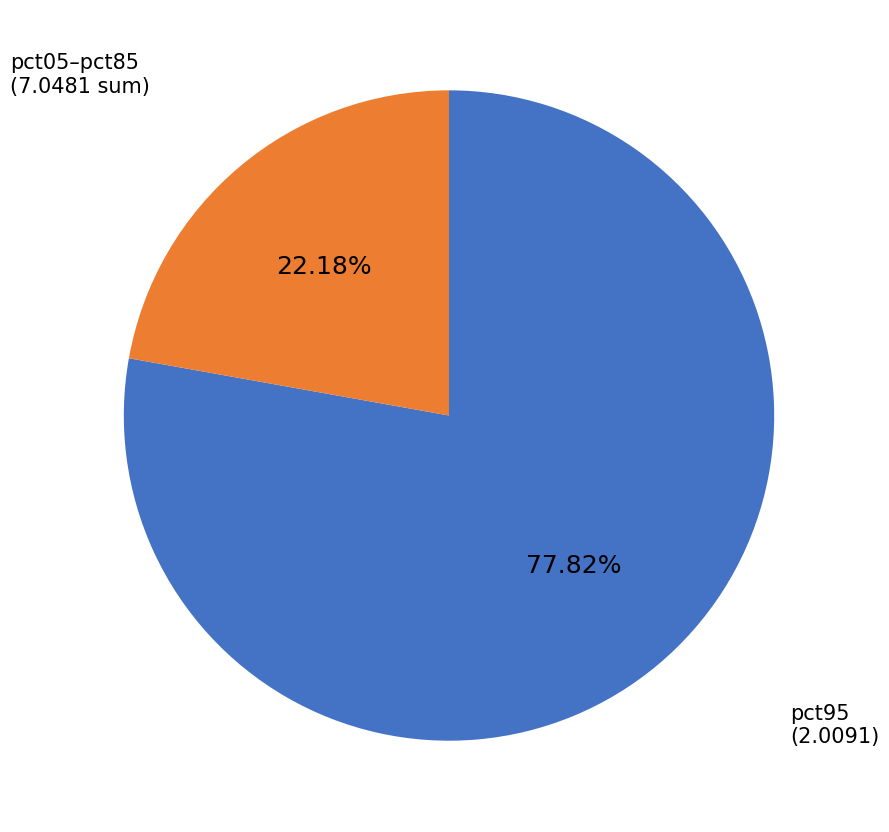

Does any single category account for the majority?

Yes